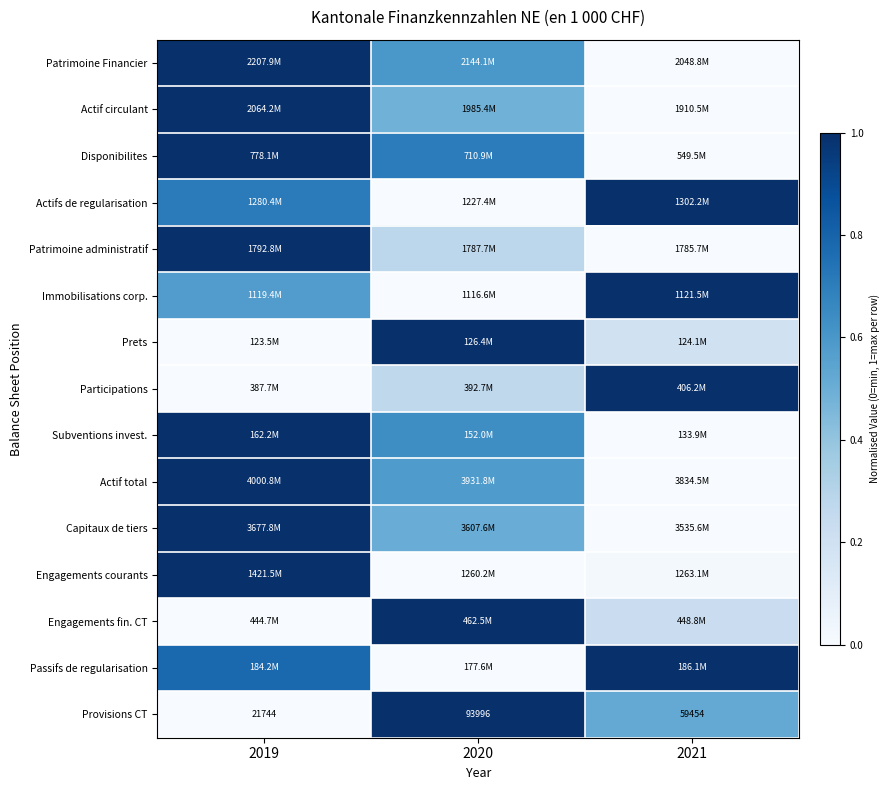

What is the spread (max minus min) of values at 2020?

1.0